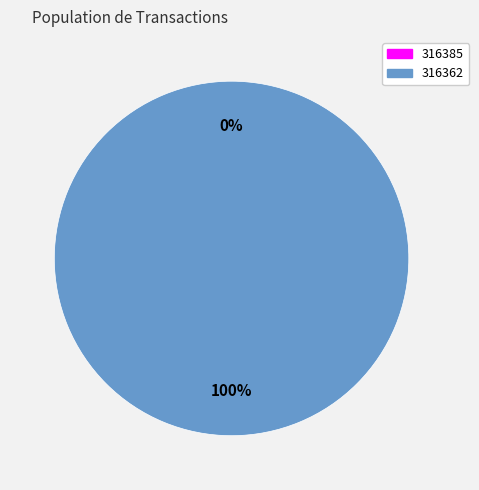

Which slice is the smallest?

316385